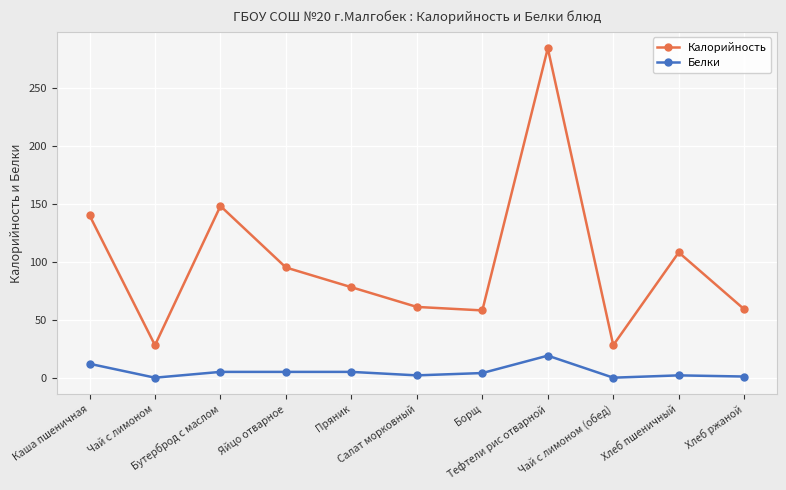

True or false: Калорийность and Белки intersect in this chart.

False